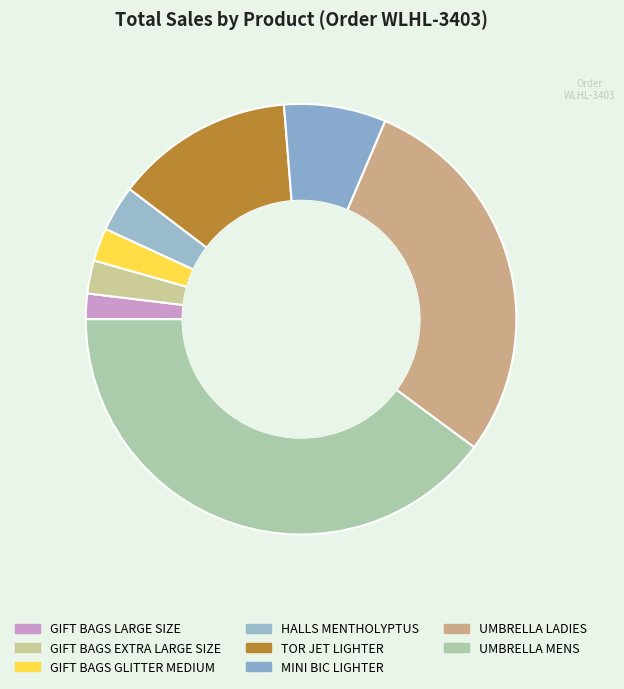

Do GIFT BAGS EXTRA LARGE SIZE and HALLS MENTHOLYPTUS together represent more than half of the pie?

No